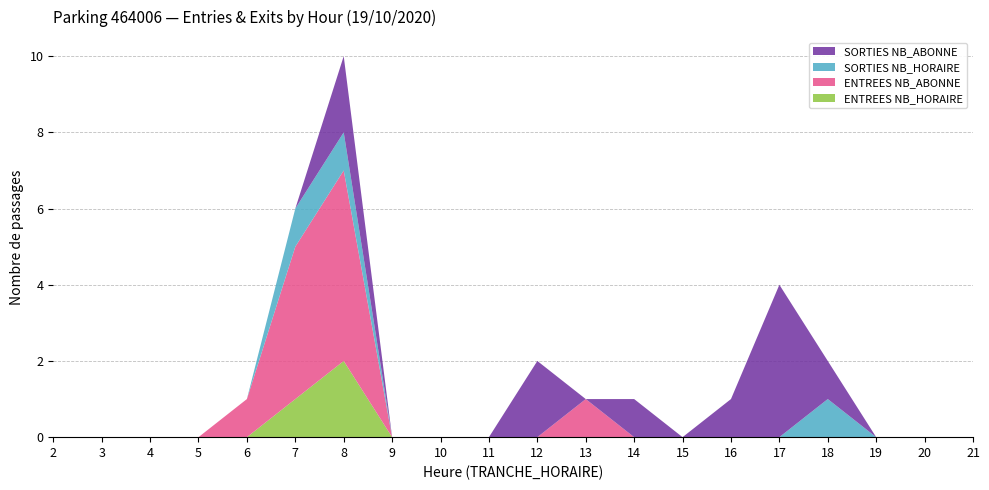

Reading left to right, list all the values displayed in this chart.

ENTREES NB_HORAIRE: 2=0	3=0	4=0	5=0	6=0	7=1	8=2	9=0	10=0	11=0	12=0	13=0	14=0	15=0	16=0	17=0	18=0	19=0	20=0	21=0
ENTREES NB_ABONNE: 2=0	3=0	4=0	5=0	6=1	7=4	8=5	9=0	10=0	11=0	12=0	13=1	14=0	15=0	16=0	17=0	18=0	19=0	20=0	21=0
SORTIES NB_HORAIRE: 2=0	3=0	4=0	5=0	6=0	7=1	8=1	9=0	10=0	11=0	12=0	13=0	14=0	15=0	16=0	17=0	18=1	19=0	20=0	21=0
SORTIES NB_ABONNE: 2=0	3=0	4=0	5=0	6=0	7=0	8=2	9=0	10=0	11=0	12=2	13=0	14=1	15=0	16=1	17=4	18=1	19=0	20=0	21=0